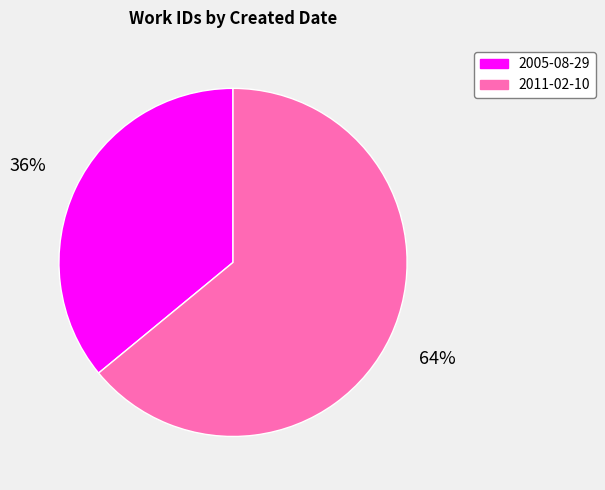

Does 2011-02-10 account for over 50% of the chart?

Yes